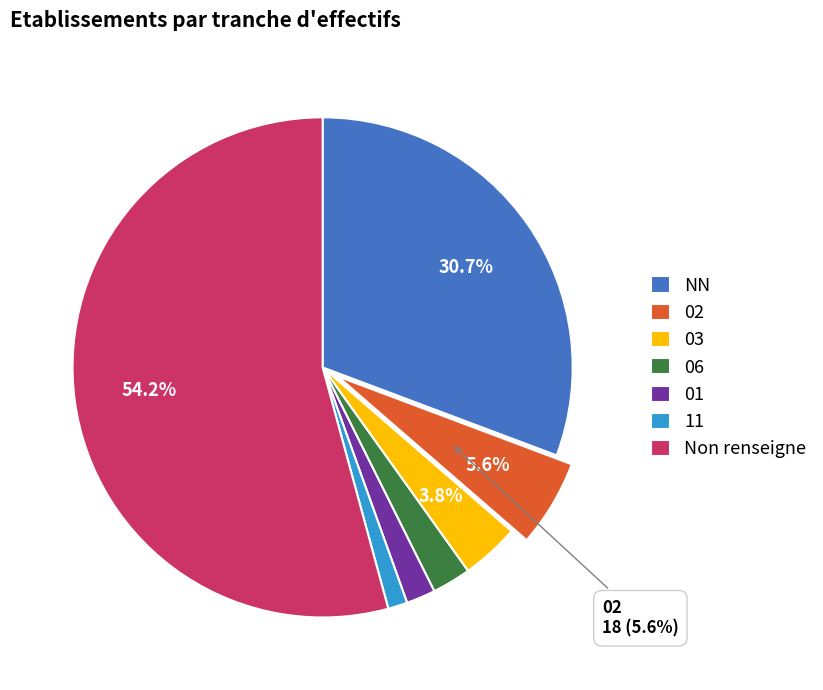

How many slices are in this pie chart?

7